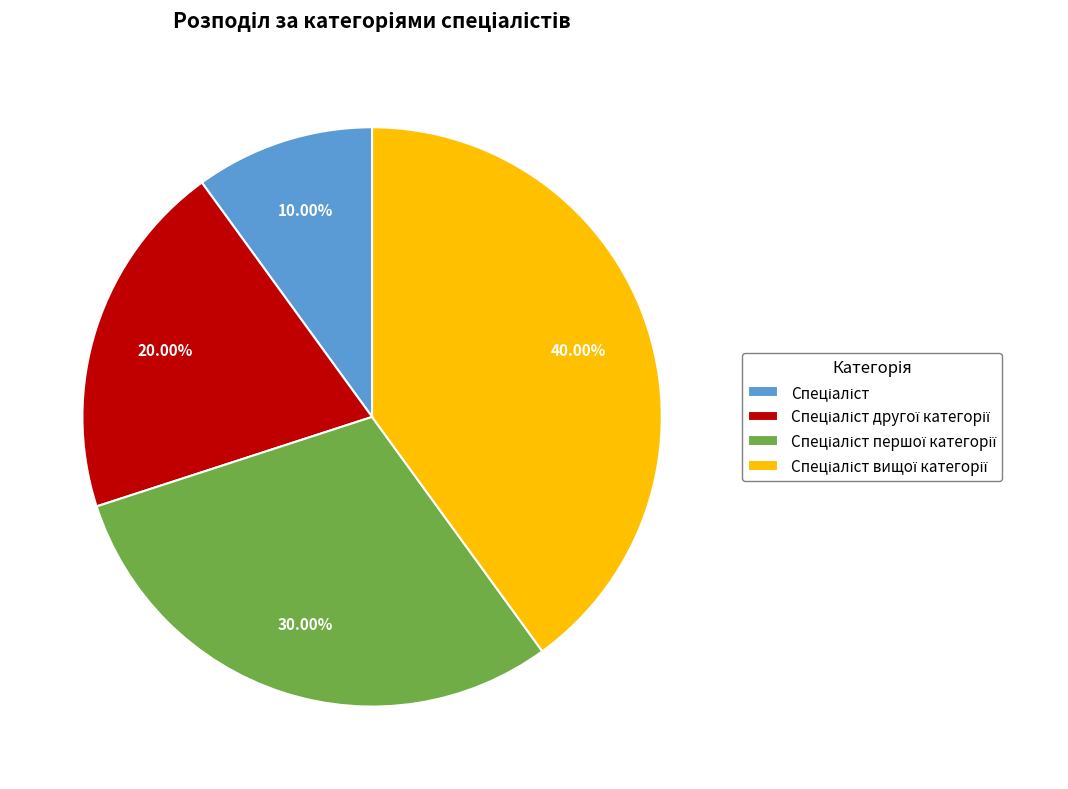

How many segments does this pie chart have?

4